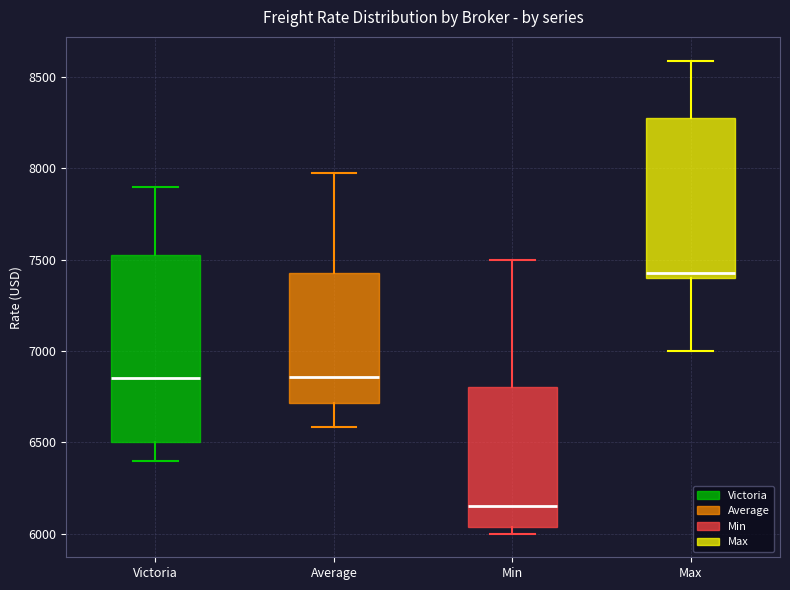

Reading left to right, read every box against the y-axis: the position of its median line, the range the box covers, and the ends of its whiskers. The values are not printed on the chart, so give them approximately, as read against the axis.

Victoria: median 6850, box 6500 to 7550, whiskers 6400 to 7900
Average: median 6850, box 6700 to 7450, whiskers 6600 to 8000
Min: median 6150, box 6050 to 6800, whiskers 6000 to 7500
Max: median 7450, box 7400 to 8300, whiskers 7000 to 8600